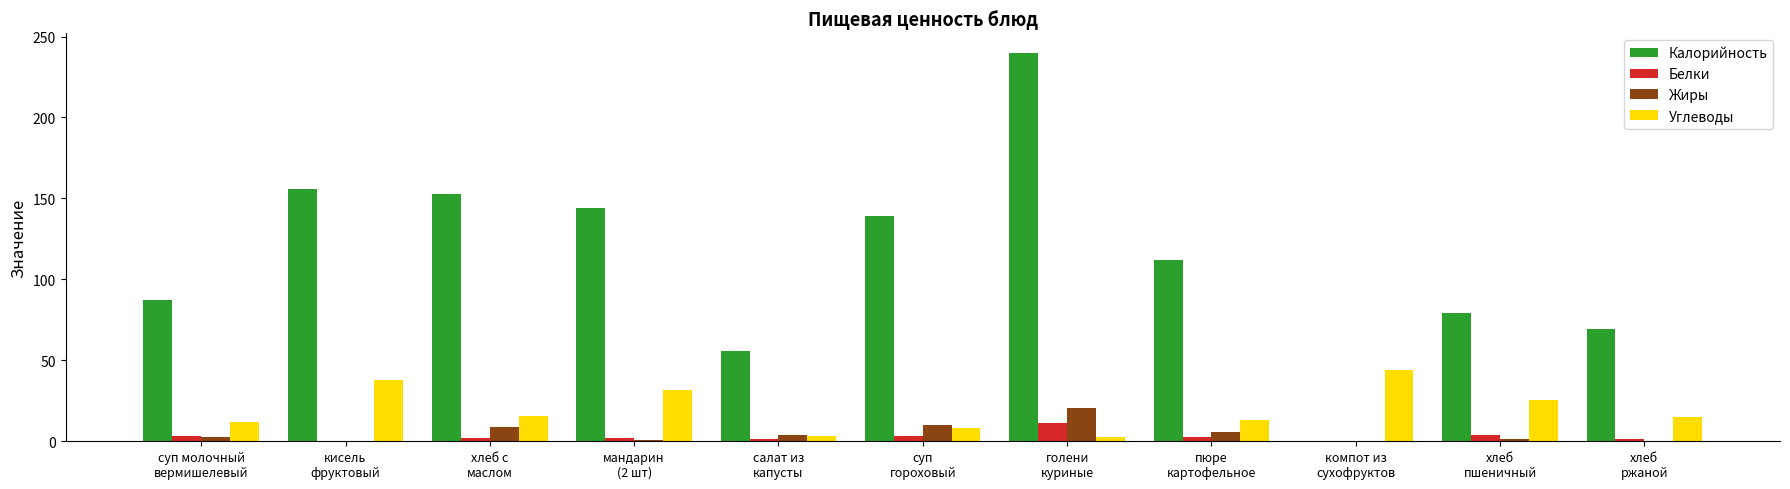

What is the maximum value shown in the chart?

240.0